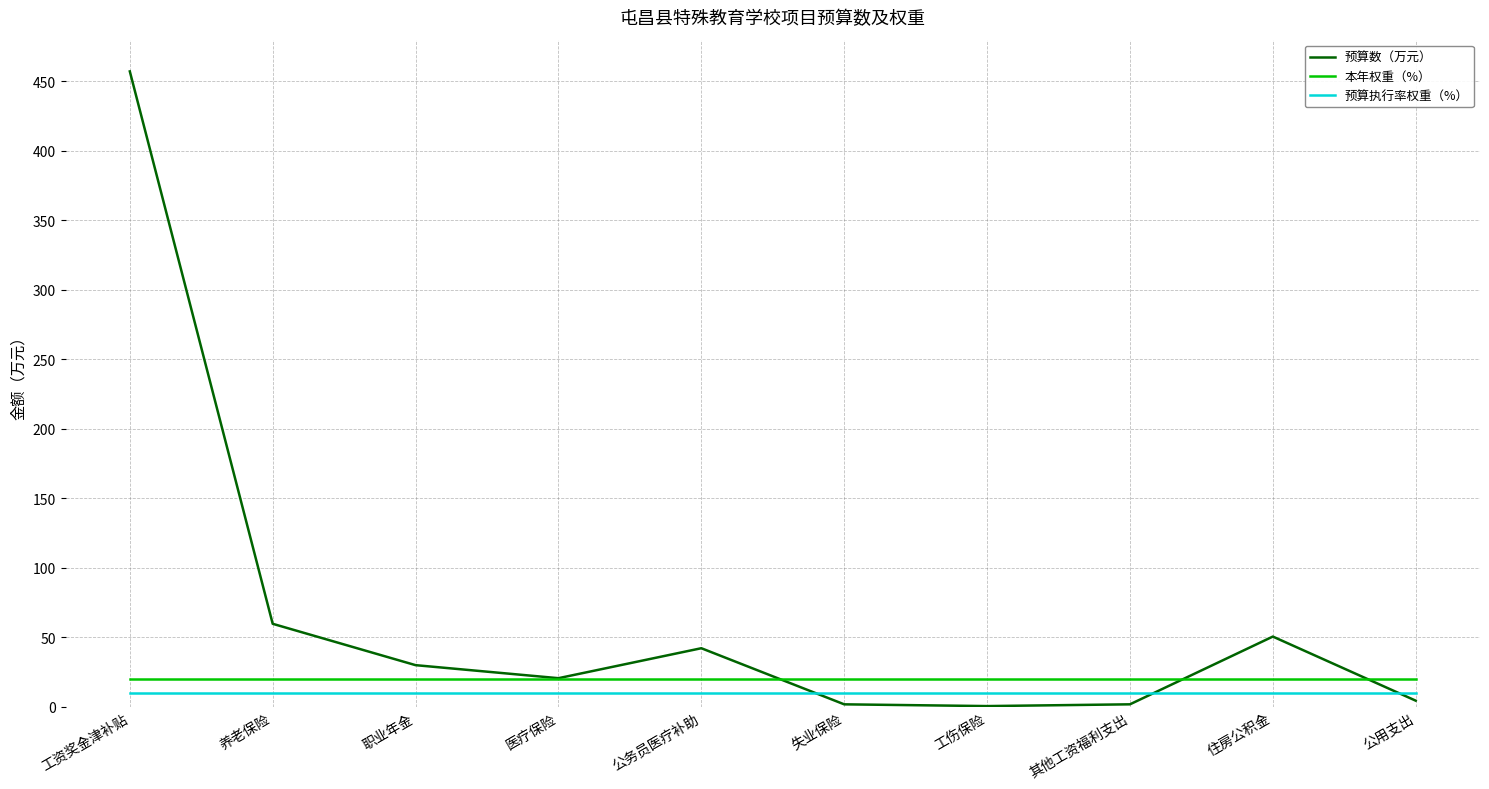

At how many categories does at least one series exceed 294?

1